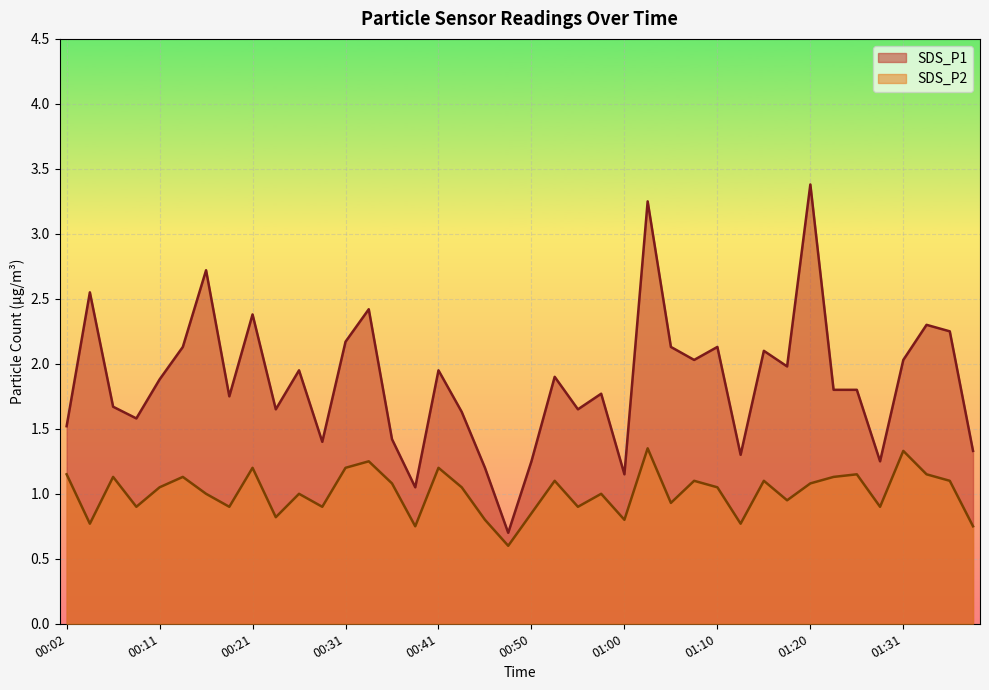

At which category is the sum across all series the highest?

01:02